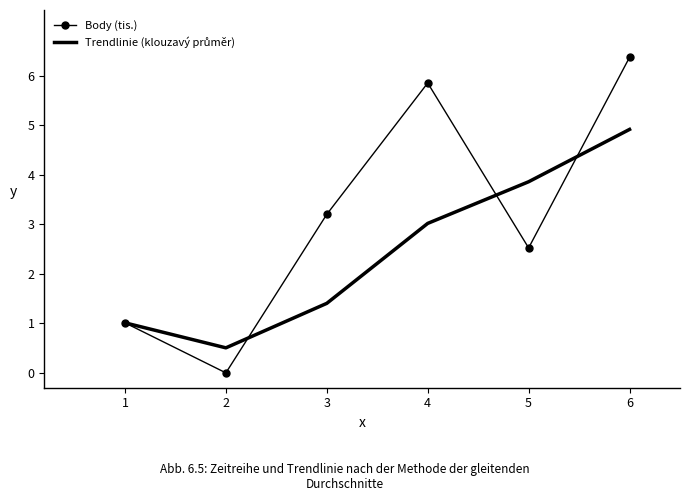

At which category is the sum across all series the highest?

6